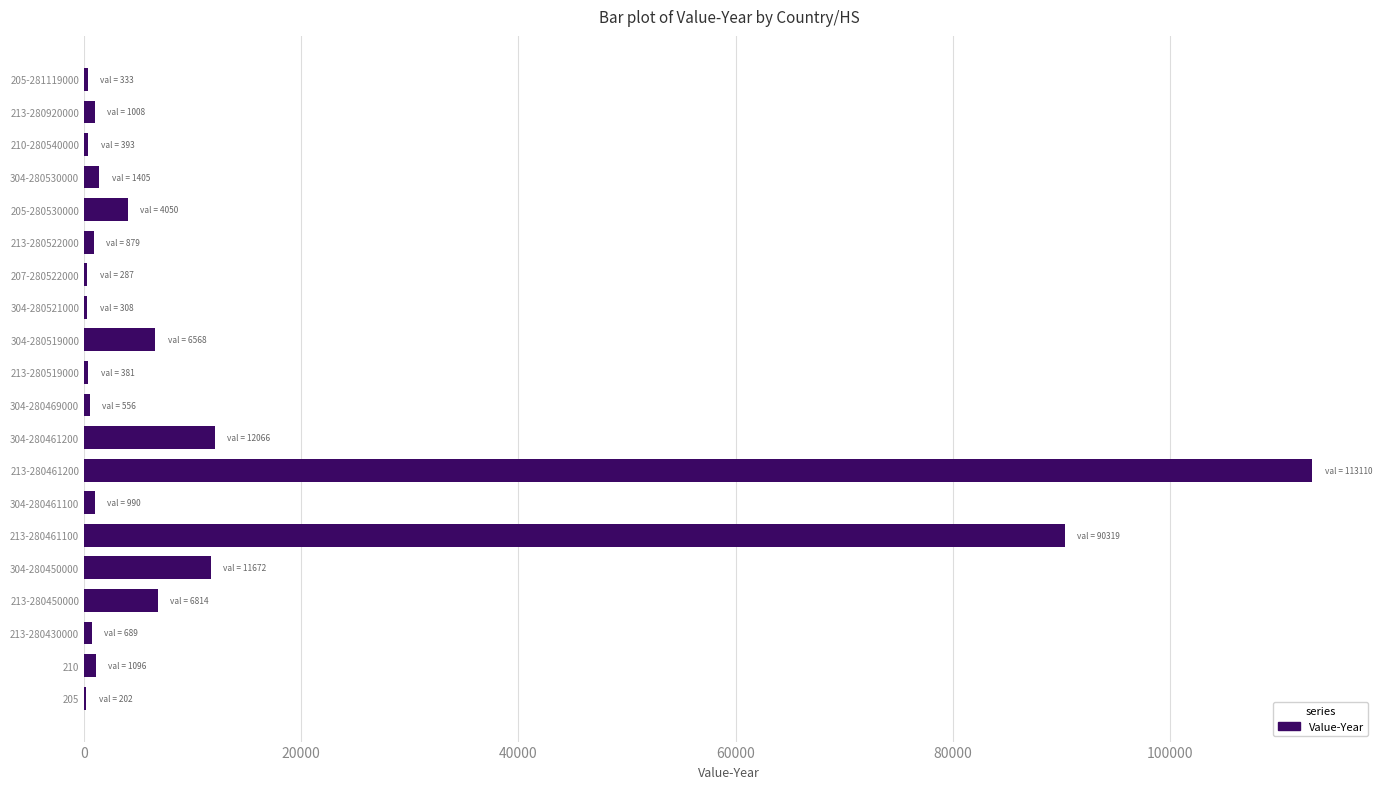

What is the greatest value displayed?

113110